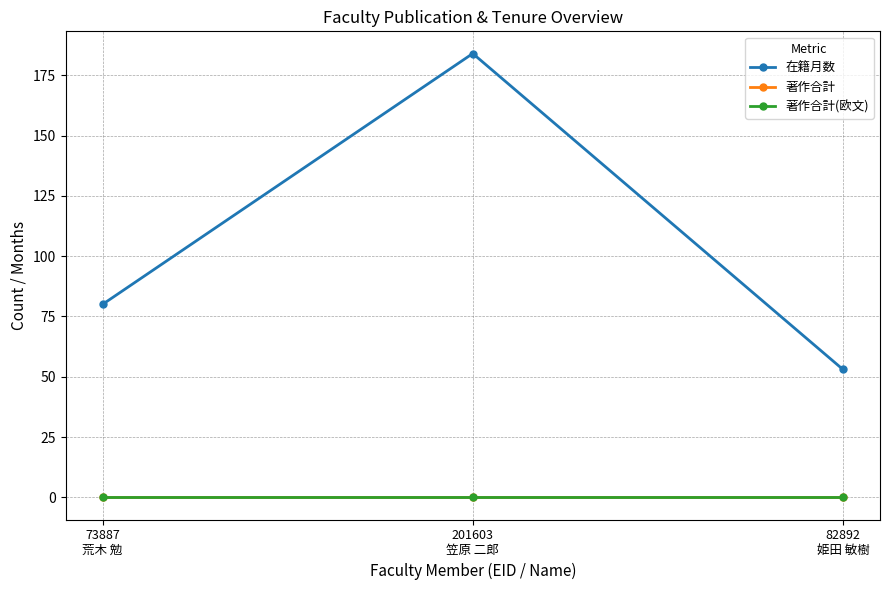

What is the total value across all series at 82892
姫田 敏樹?

53